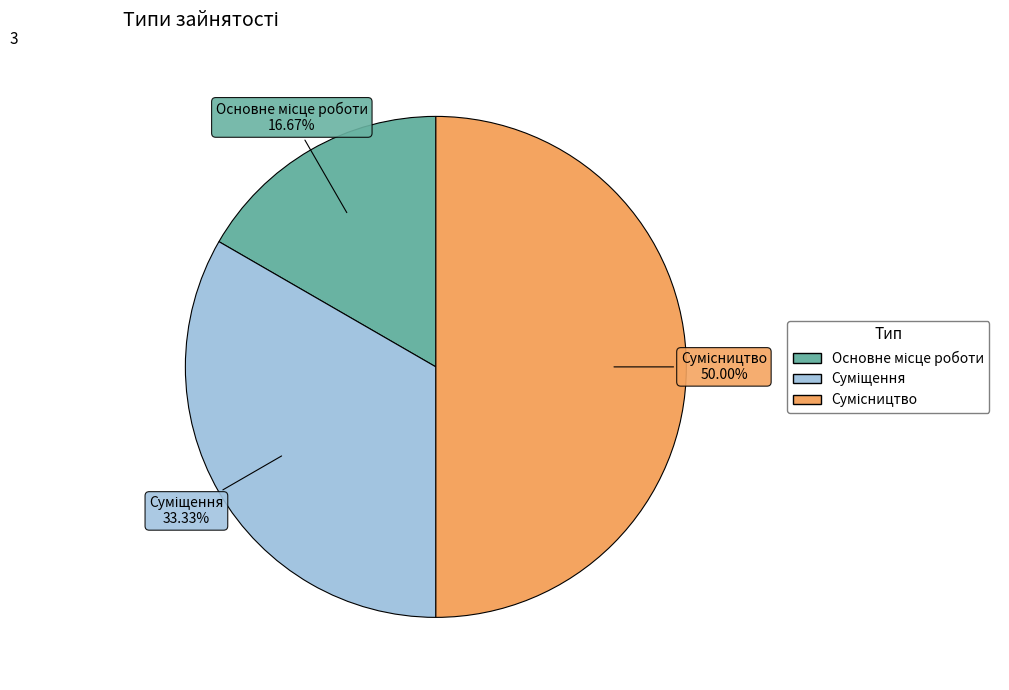

What is the change in value from Суміщення to Сумісництво?

+1